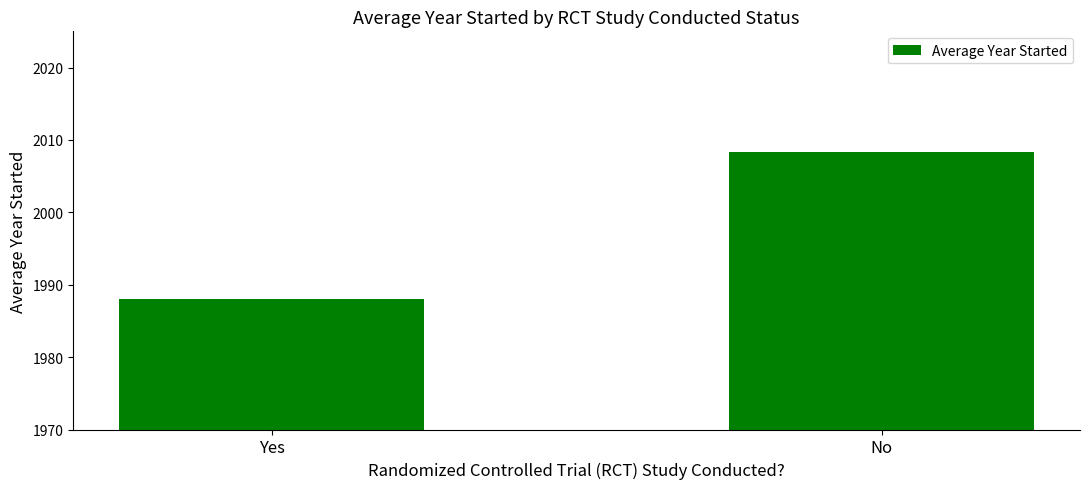

What is the sum of the values at Yes and No?

3996.3